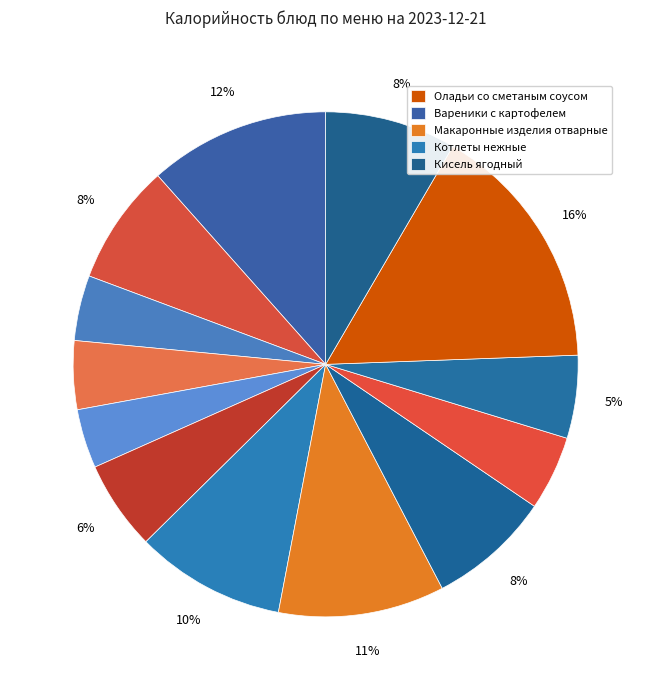

Which category has the smallest portion of the pie?

Салат из запеченой свеклы